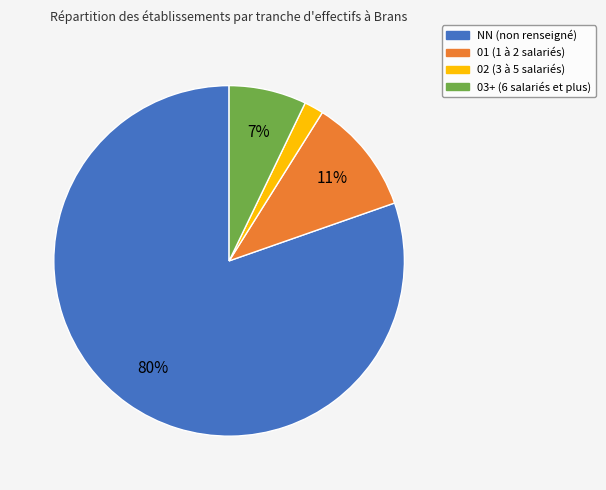

Rank the categories by value from highest to lowest.

NN, 01, 03+, 02